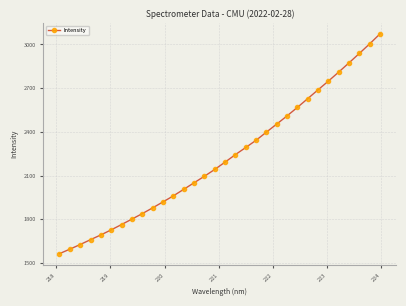

What is the smallest value displayed?

1564.6